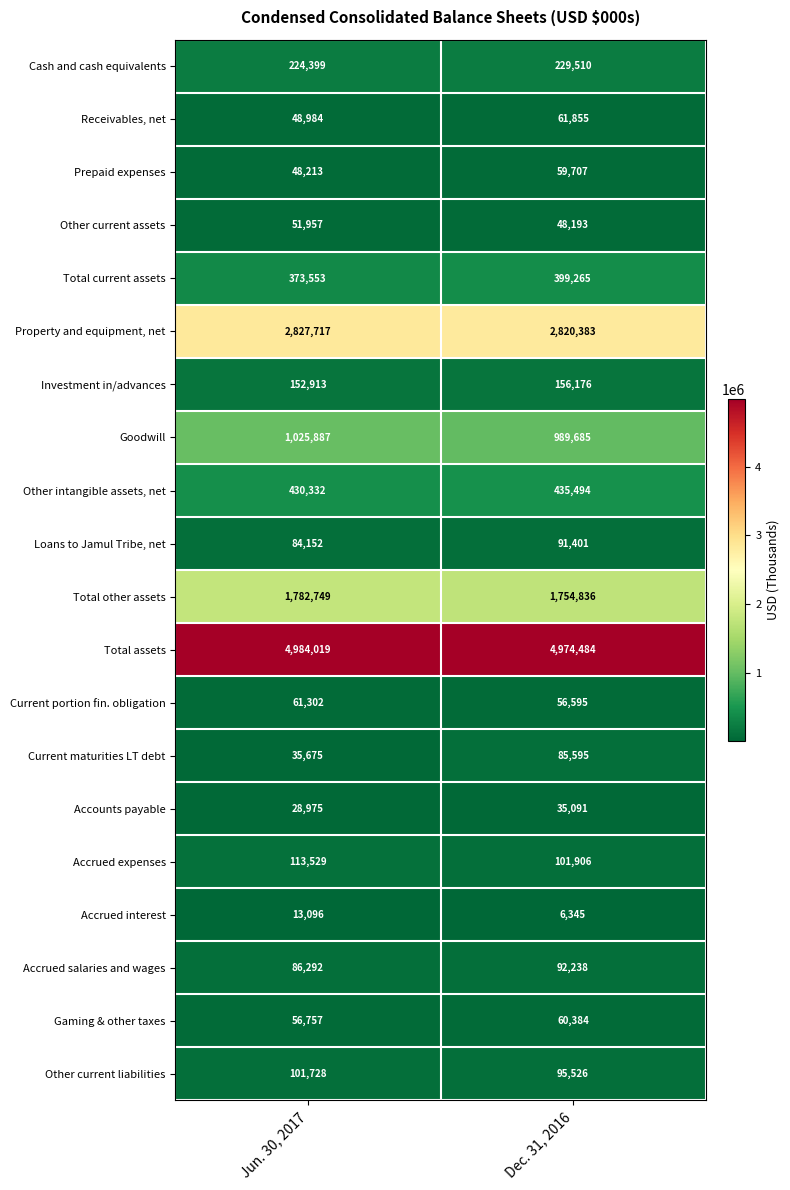

At Dec. 31, 2016, list the series in order from largest to smallest.

Total assets, Property and equipment, net, Total other assets, Goodwill, Other intangible assets, net, Total current assets, Cash and cash equivalents, Investment in/advances, Accrued expenses, Other current liabilities, Accrued salaries and wages, Loans to Jamul Tribe, net, Current maturities LT debt, Receivables, net, Gaming & other taxes, Prepaid expenses, Current portion fin. obligation, Other current assets, Accounts payable, Accrued interest